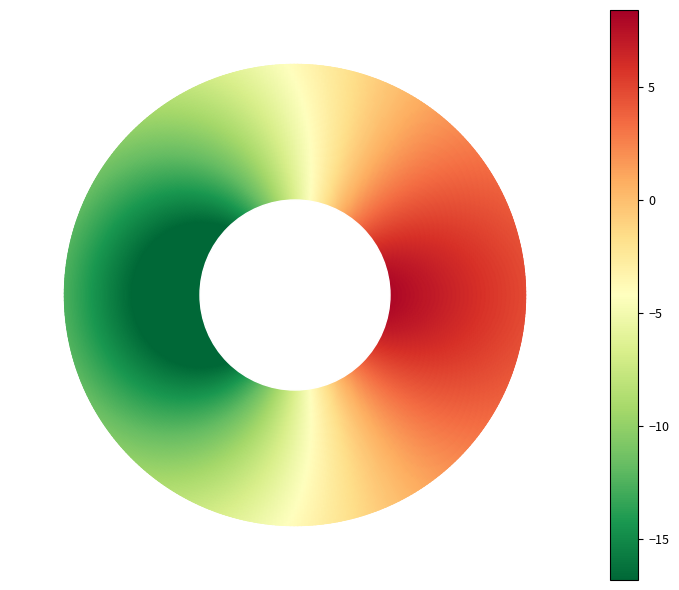

At how many categories does at least one series exceed 4?

1